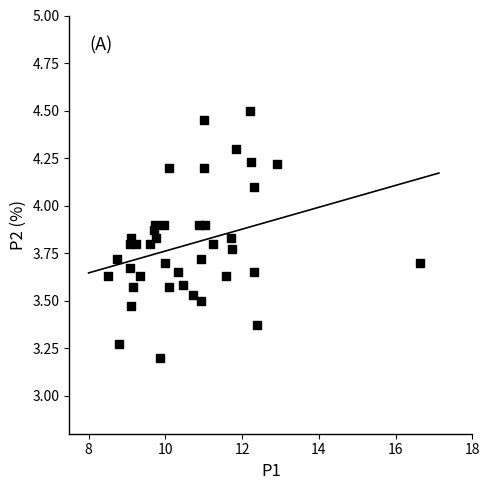

What is the range of Y values (max minus min)?

1.3